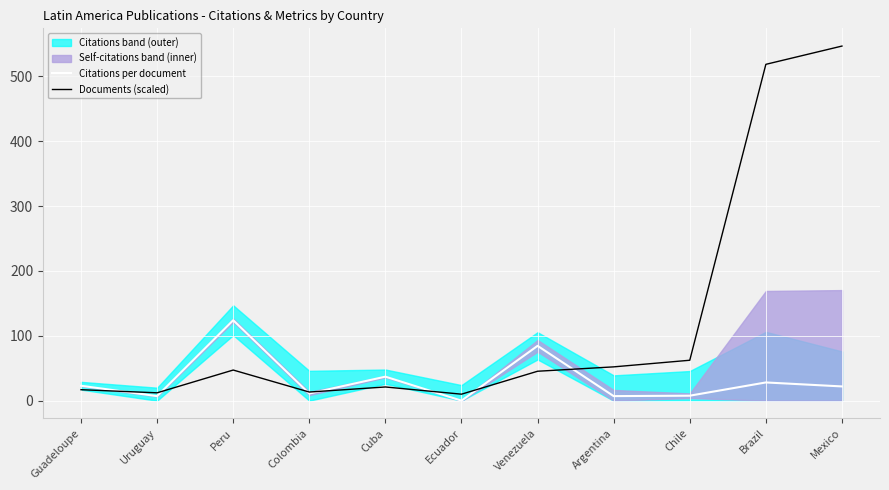

What position from the right is Ecuador?

6